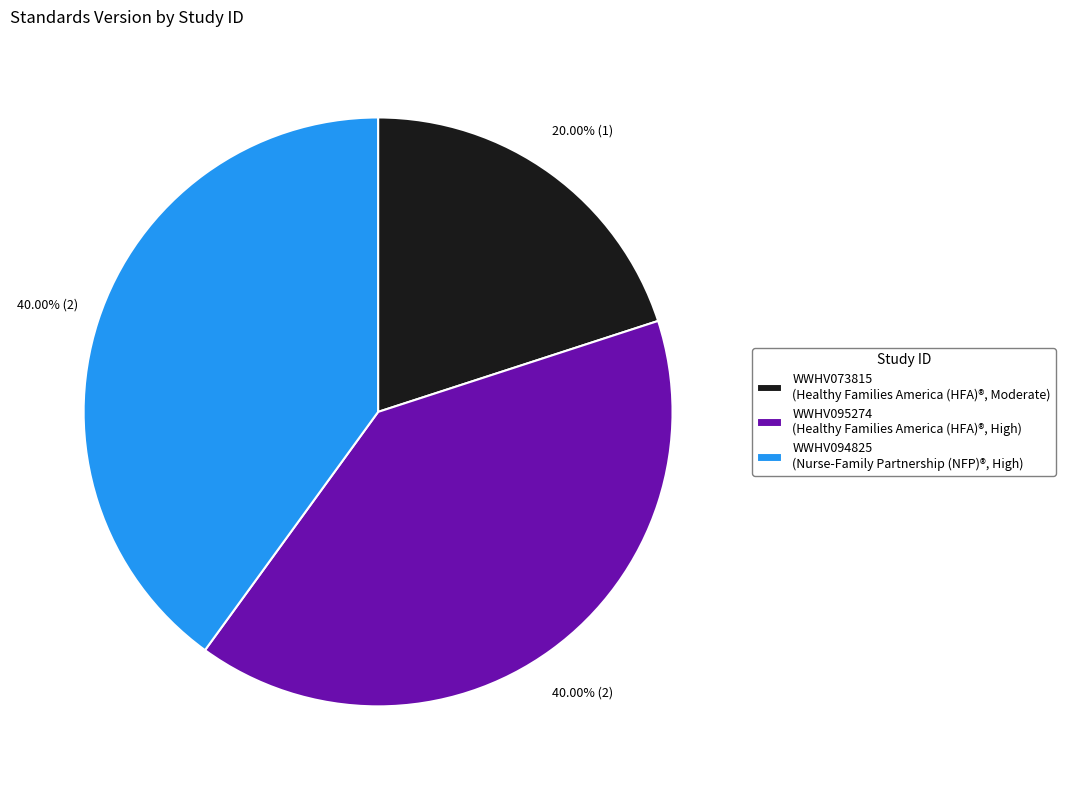

To the nearest percent, what portion does WWHV095274 represent?

40%